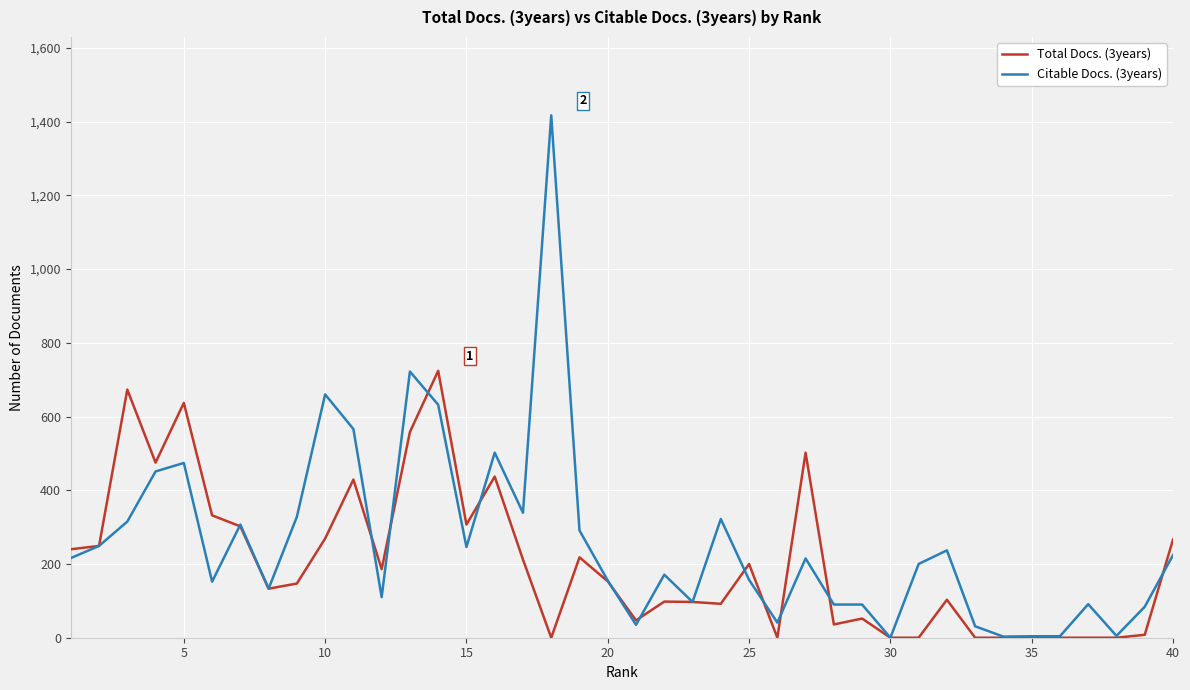

List the series in order of their peak value, highest first.

Citable Docs. (3years), Total Docs. (3years)